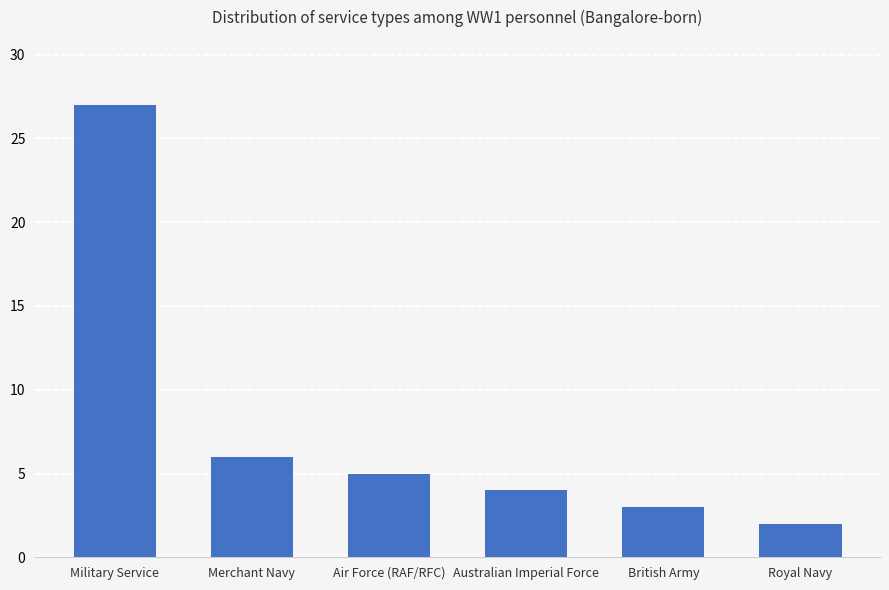

How many bars are there in total?

6